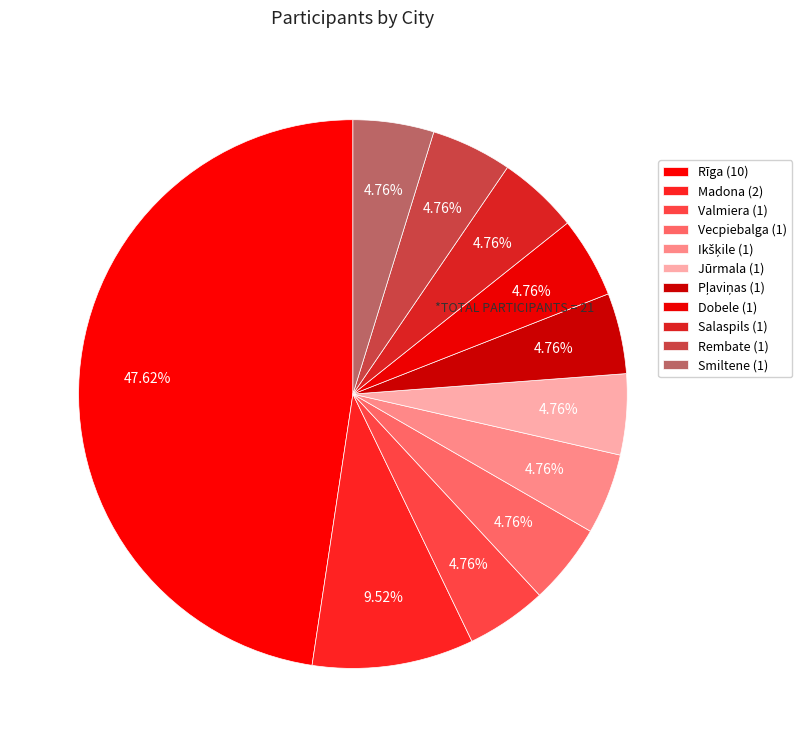

Approximately how many times larger is the value at Smiltene compared to Rembate?

1.0